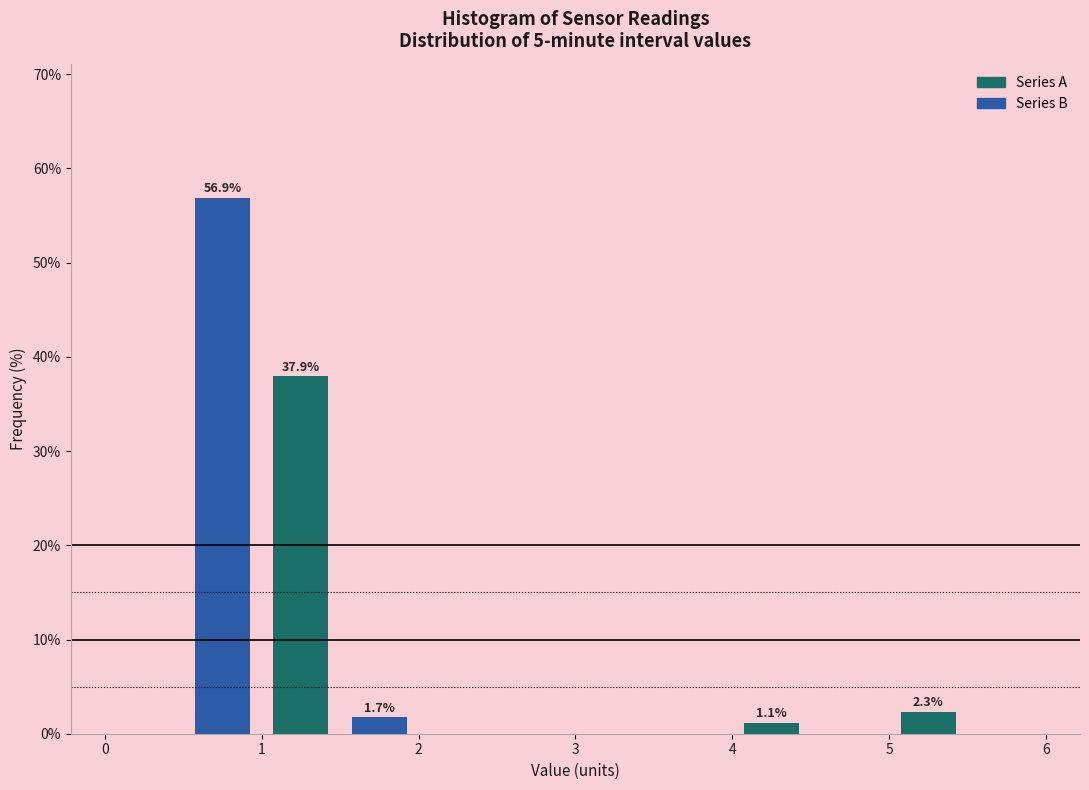

Over which range of the x-axis is the bar tallest?

0.5 to 1.0